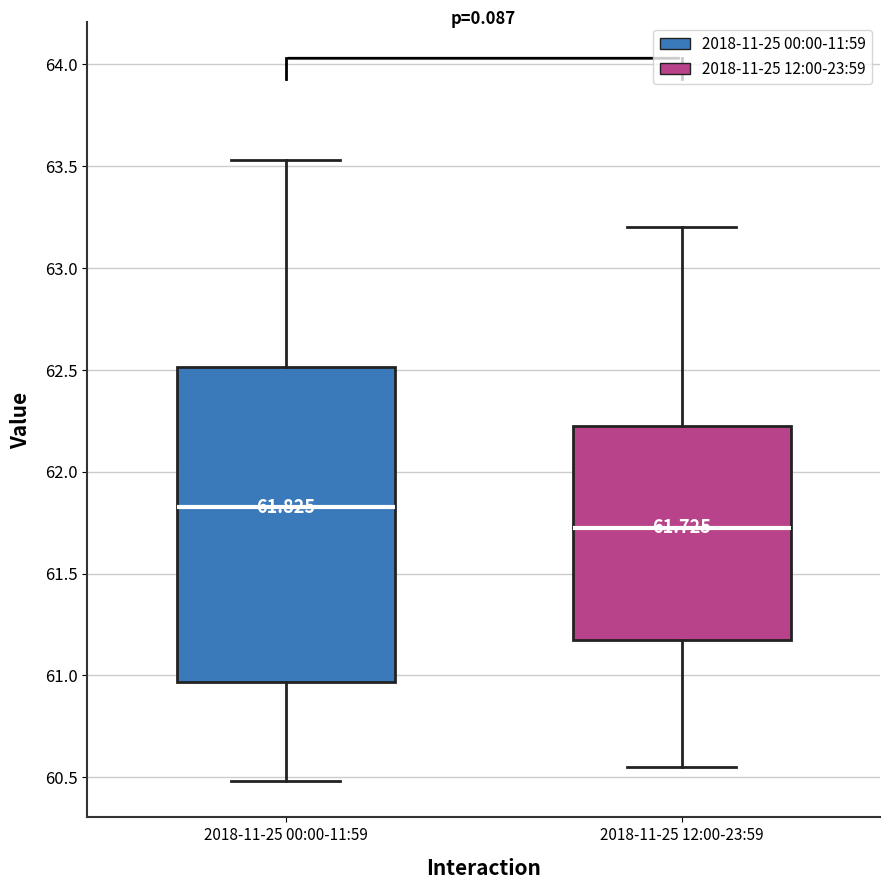

Which box is the tallest, from its lower edge to its upper edge?

2018-11-25 00:00-11:59